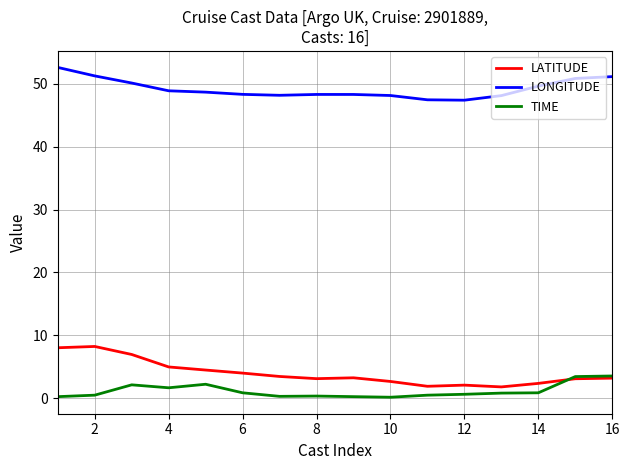

Which series has the largest range (max minus min)?

LATITUDE